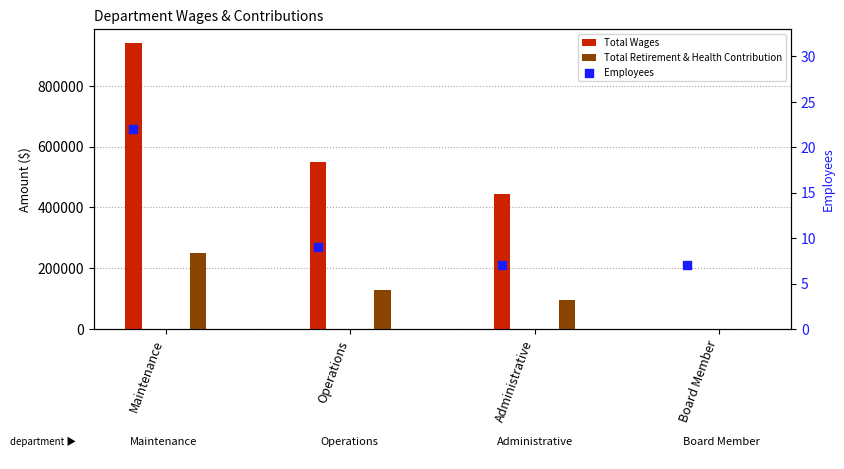

Which series has the widest spread of Y values?

Total Wages